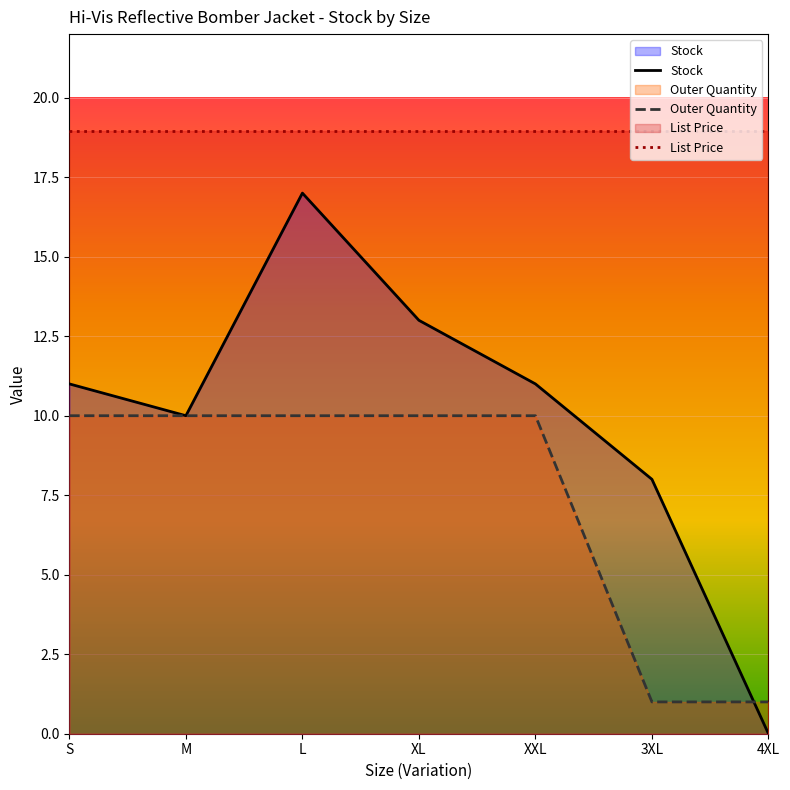

Where is Stock nearest to the value 8?

3XL